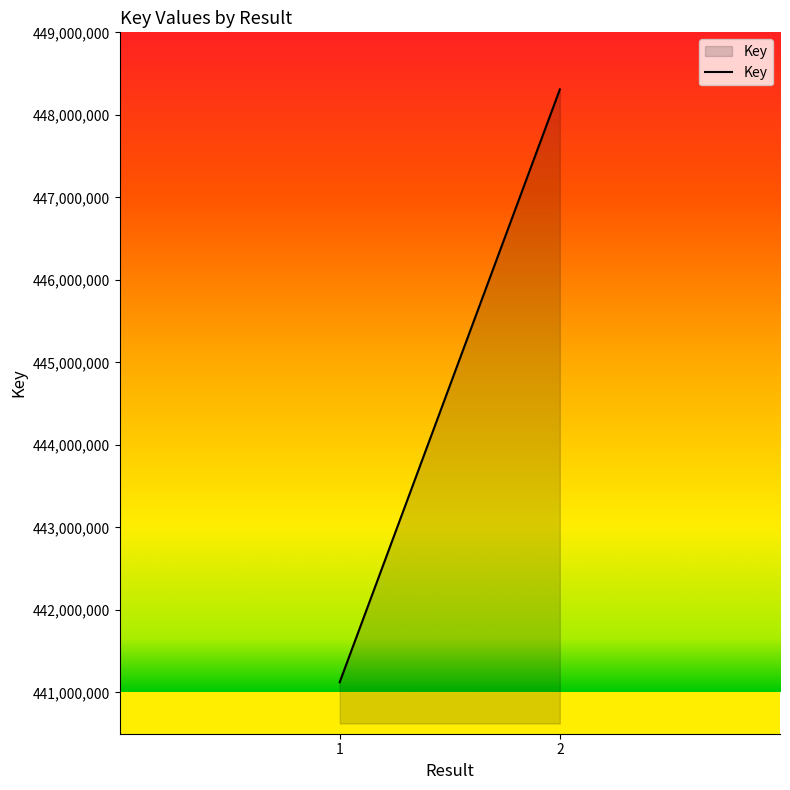

True or false: the data has more than 0 interior local peaks.

False